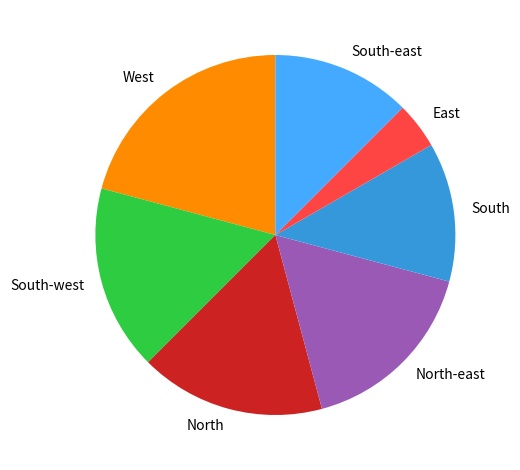

True or false: South-east accounts for 12% of the total.

True